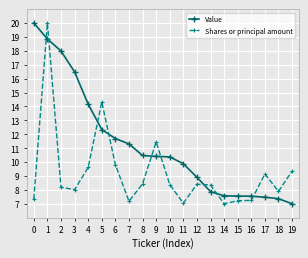

What is the smallest value displayed?

7.0